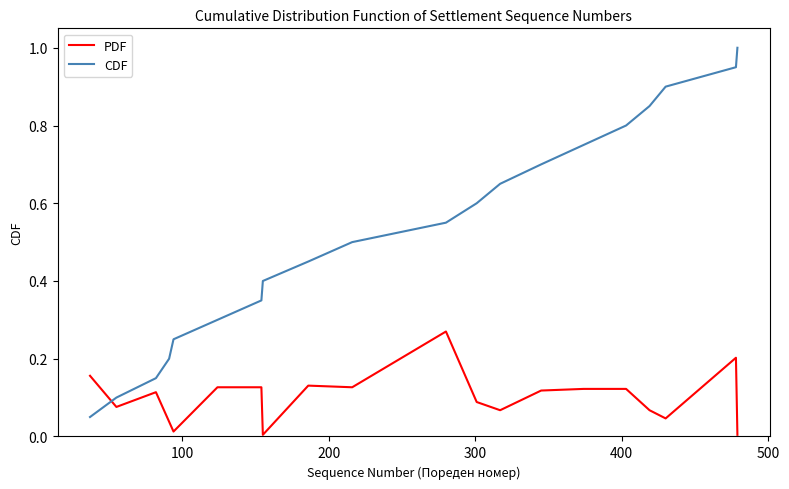

How many categories are shown in the chart?

20